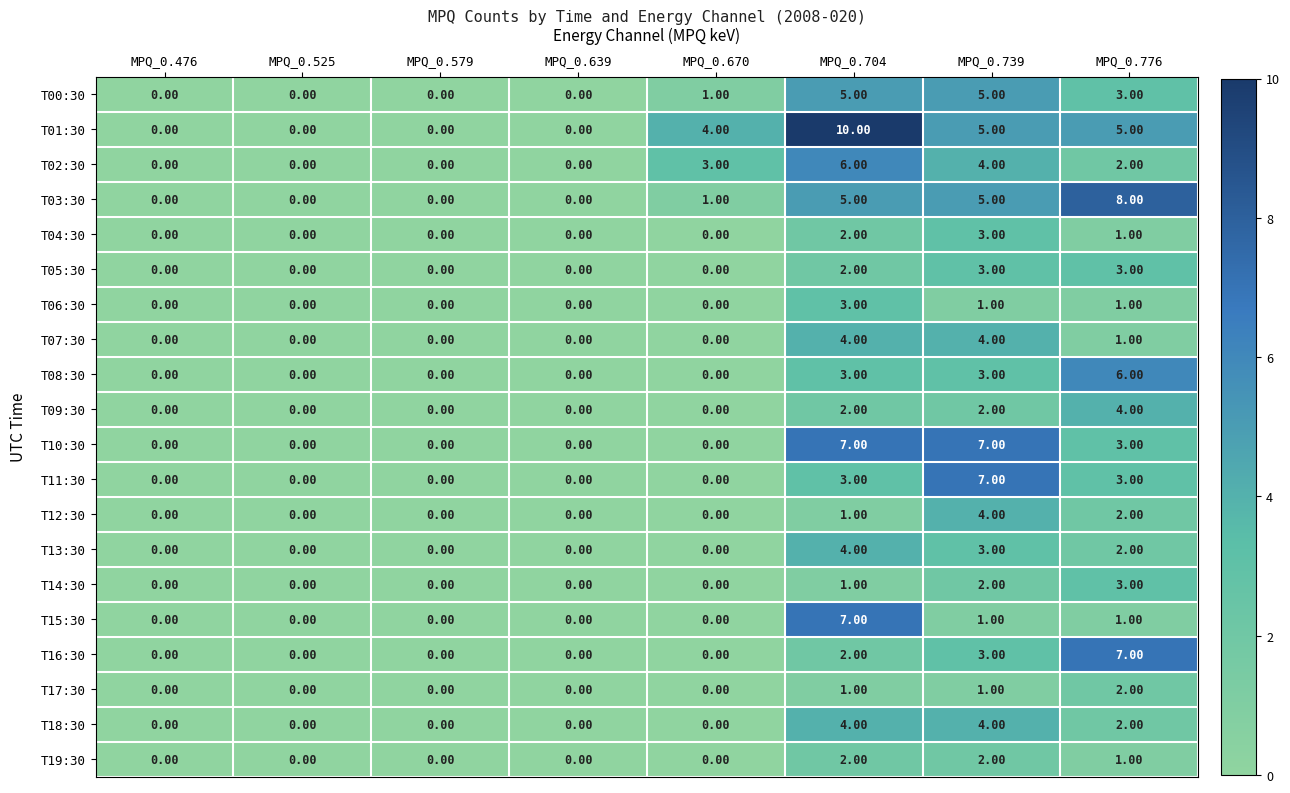

What is the difference between the highest and lowest values at MPQ_0.776?

7